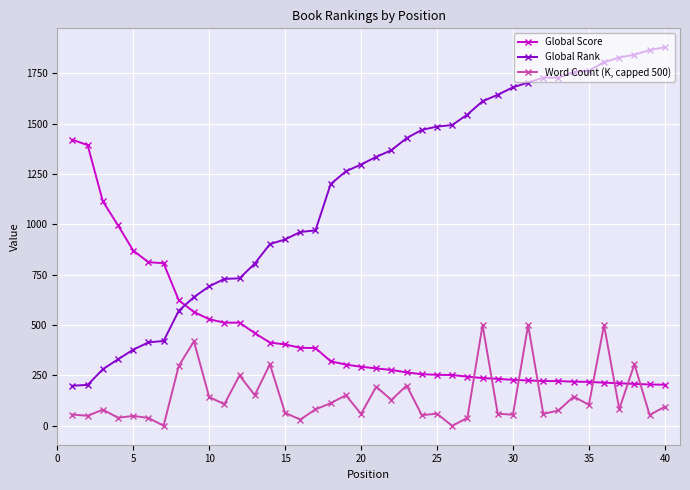

Which series has the largest range (max minus min)?

Global Rank